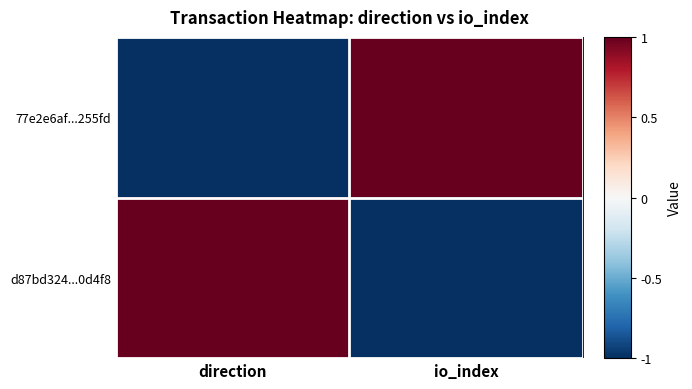

What is the difference between the highest and lowest values at io_index?

2